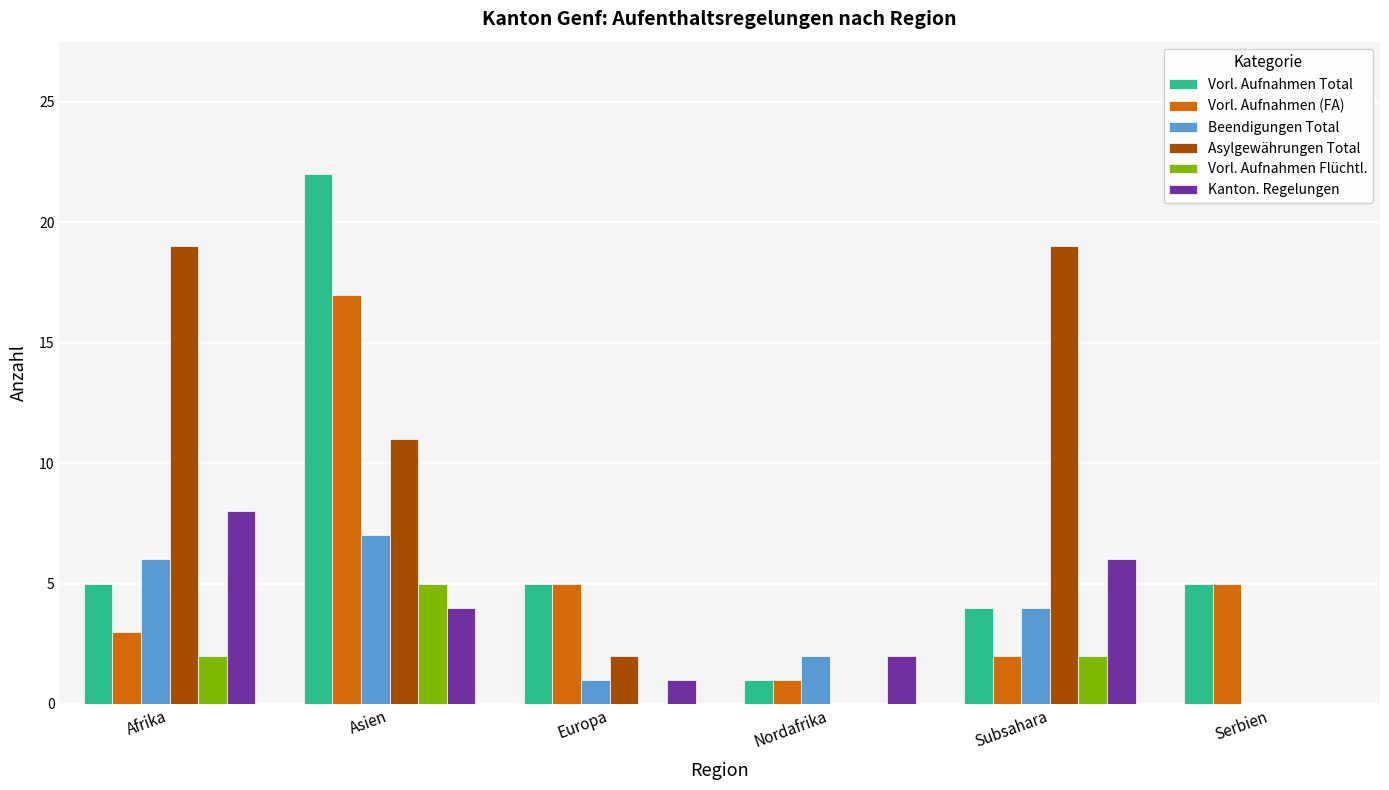

The Vorl. Aufnahmen (FA) series shows 9 at Europa. True or false?

False